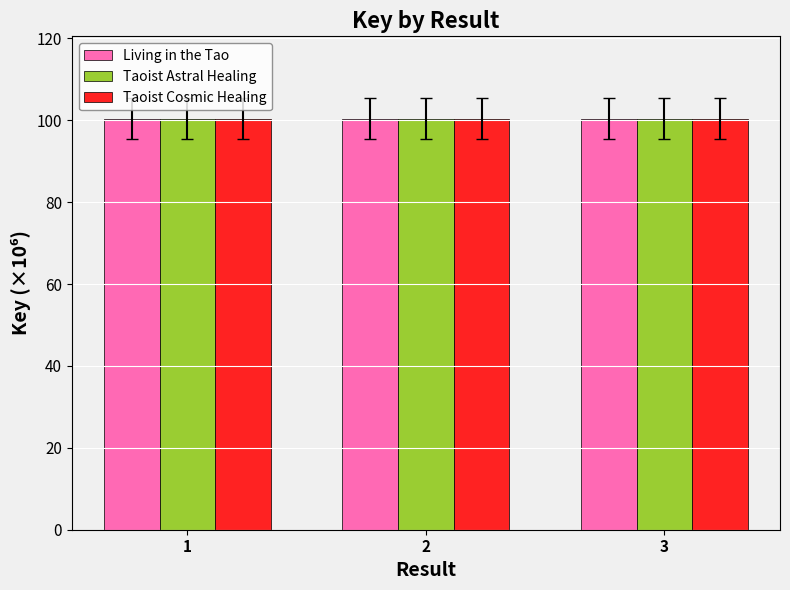

How many bars are there in each group?

3